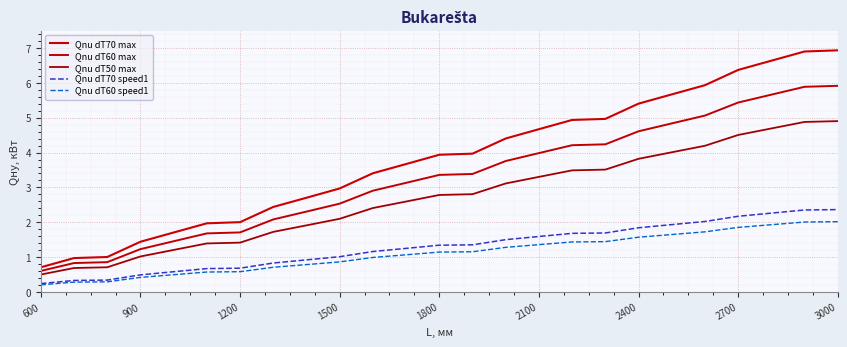

True or false: Qnu dT50 max and Qnu dT70 max cross at least once.

False